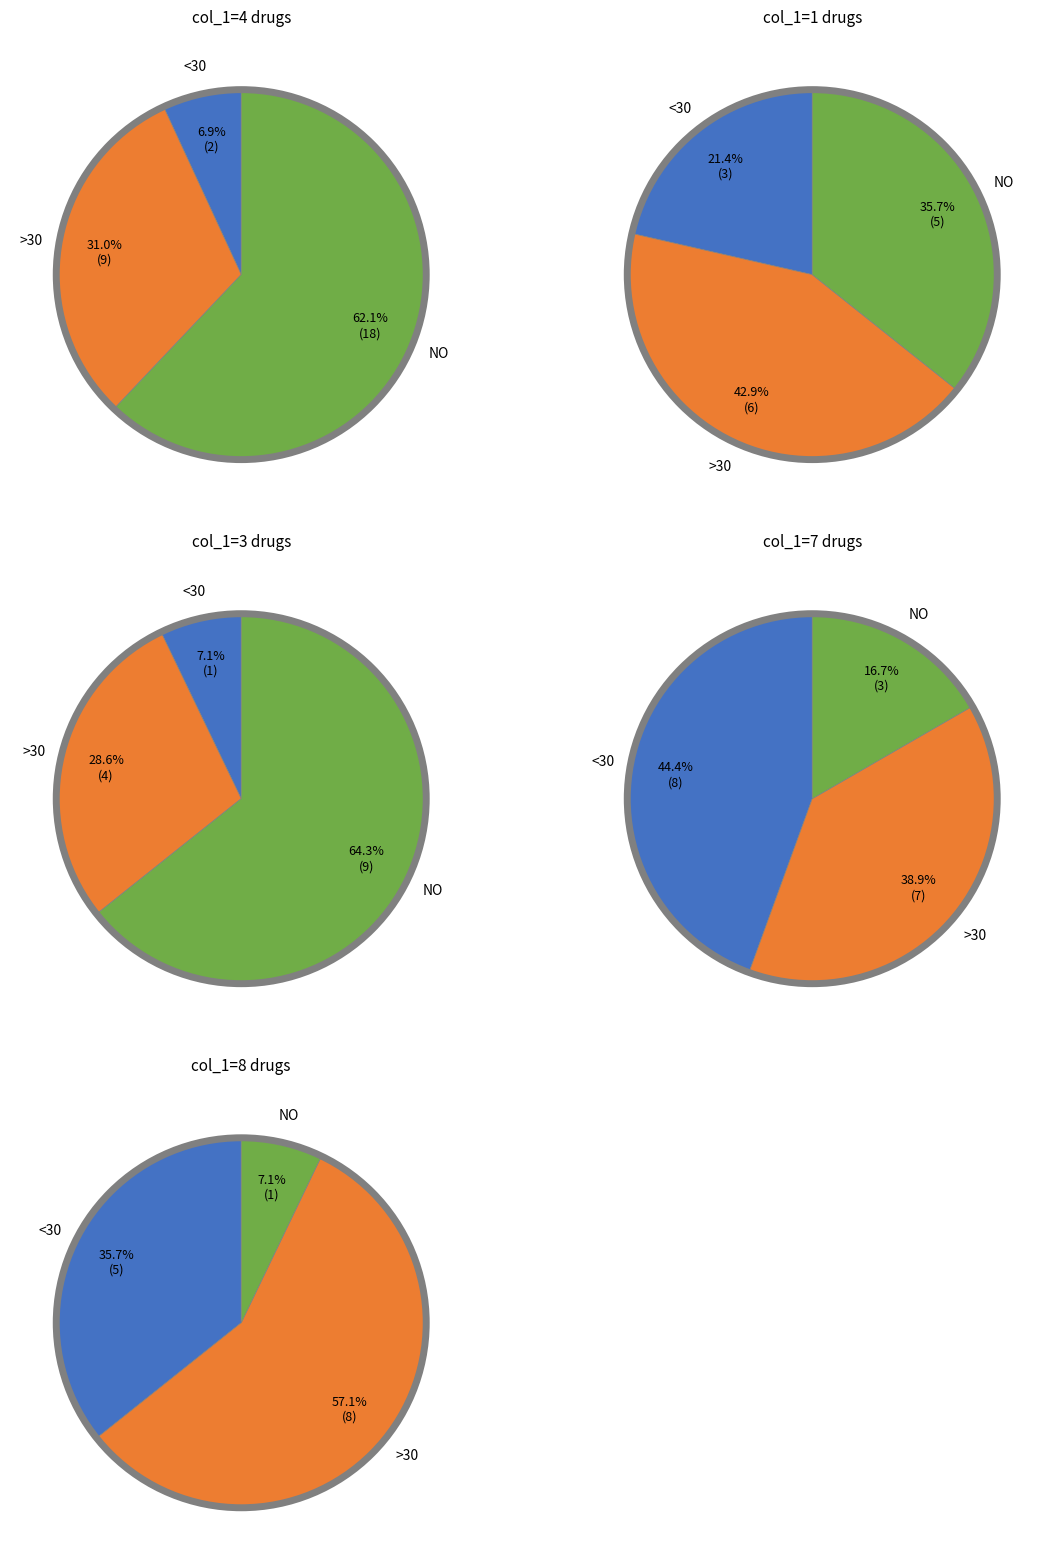

Does 5 account for over 50% of the chart?

No